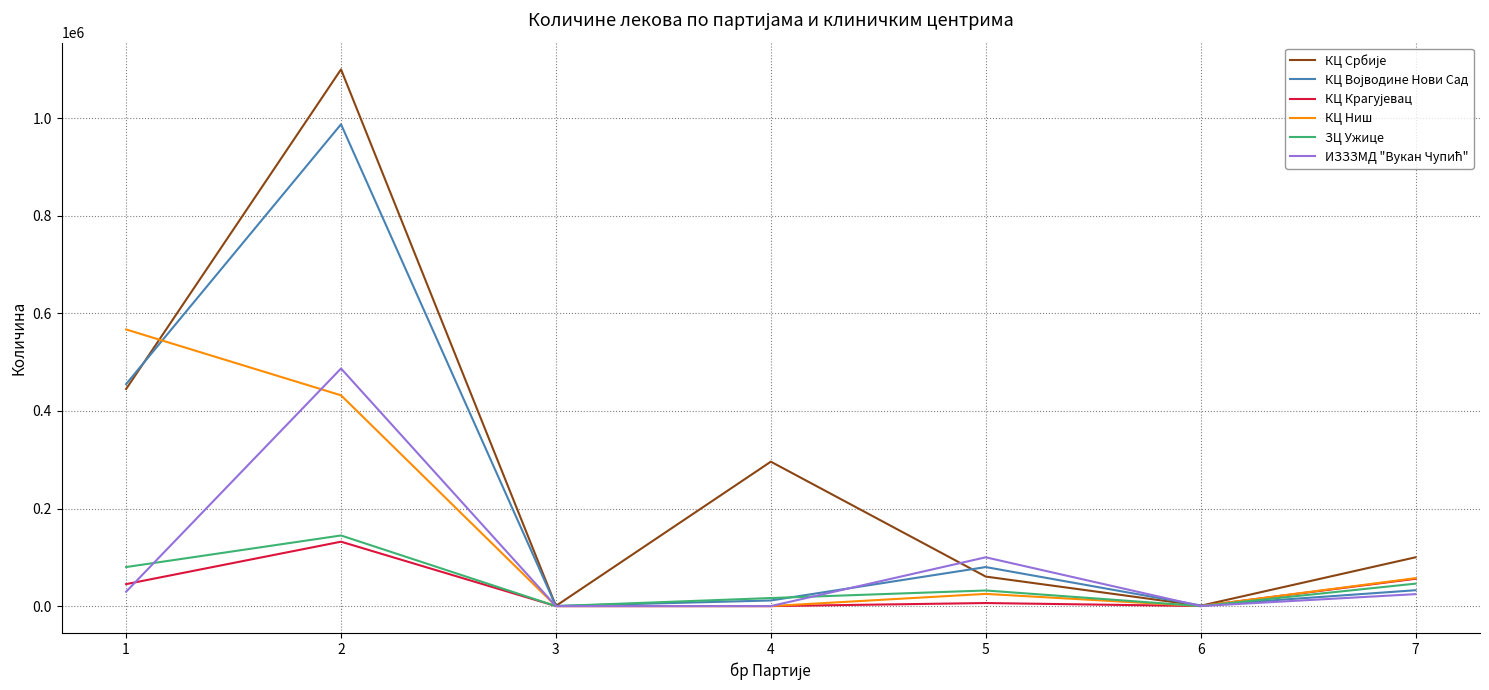

What is the greatest value displayed?

1100000